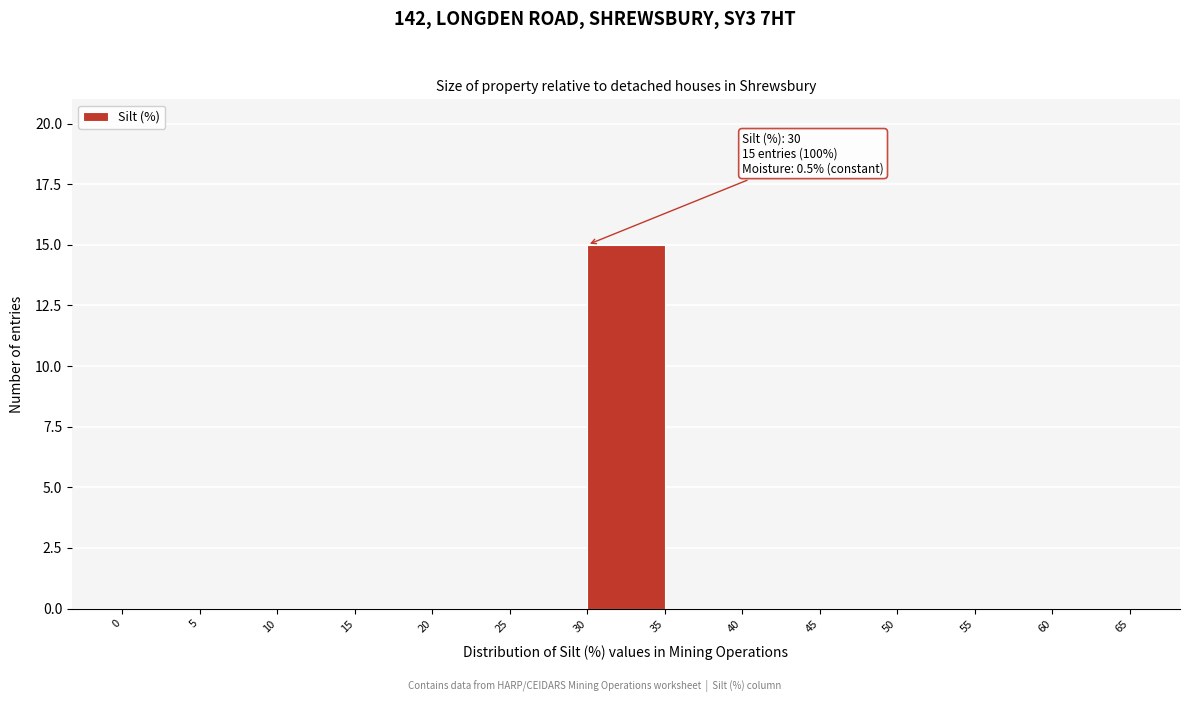

Over which range of the x-axis is the bar tallest?

30 to 35